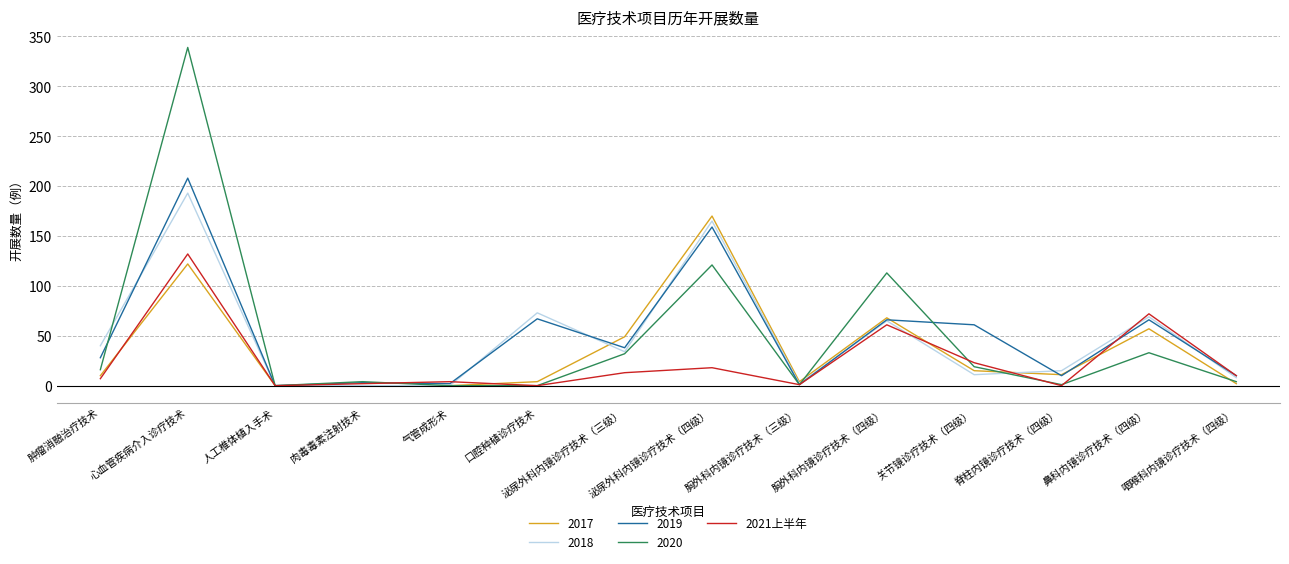

Rank the series by their maximum value, from lowest to highest.

2021上半年, 2017, 2018, 2019, 2020